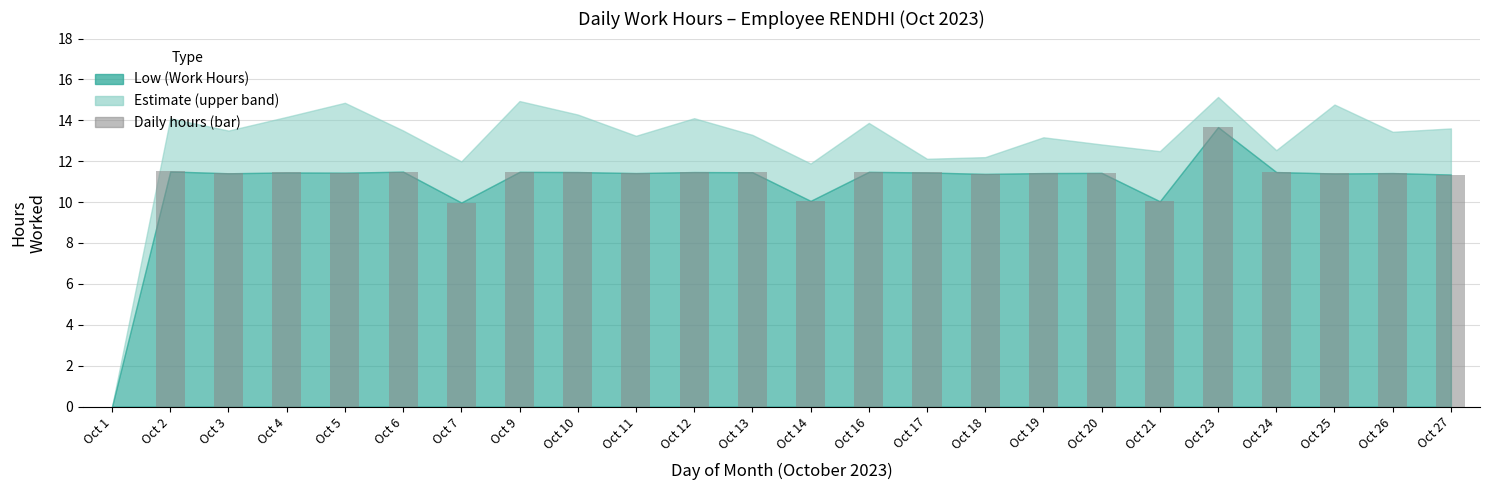

What is the difference between the values at Oct 26 and Oct 1?

11.4